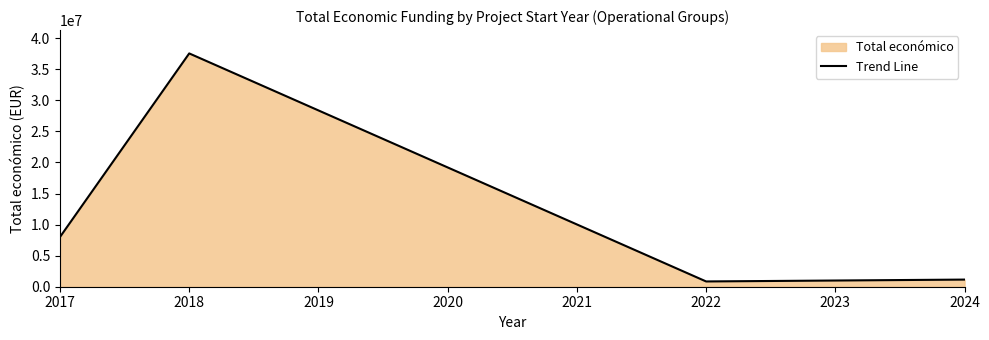

What is the minimum value shown in the chart?

848582